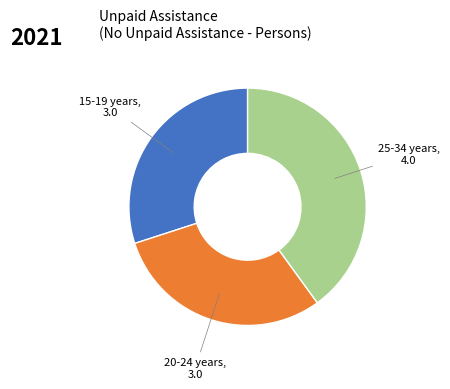

Does any single category account for the majority?

No